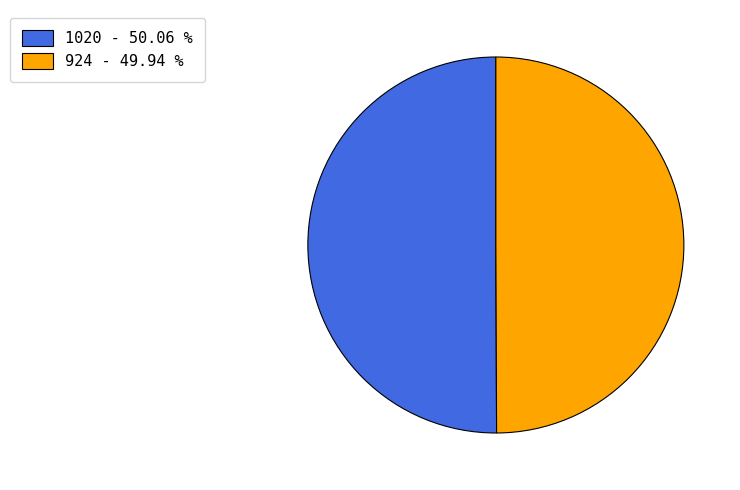

Approximately how many times larger is the value at 924 - 49.94 % compared to 1020 - 50.06 %?

1.0